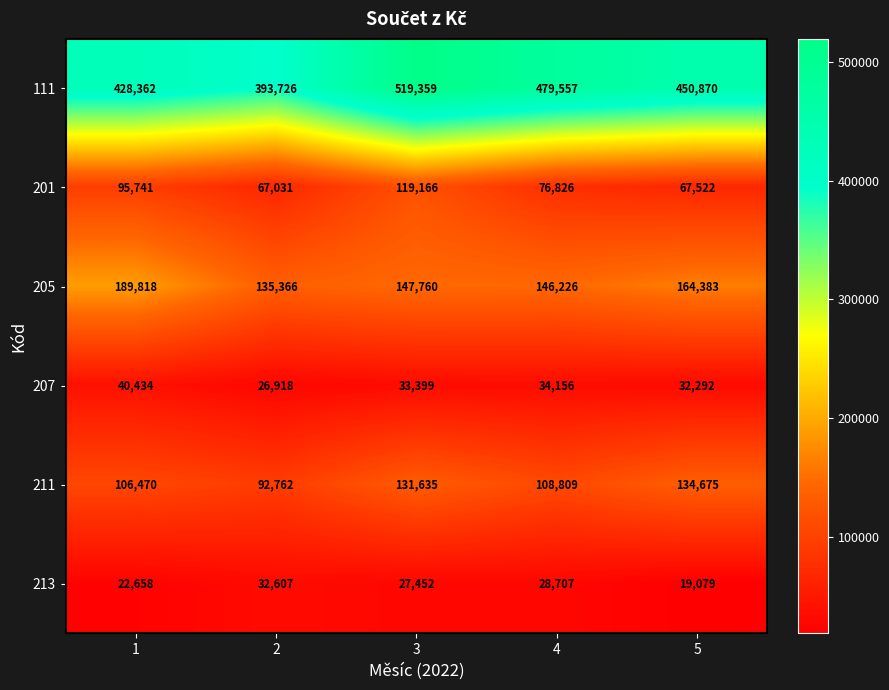

True or false: 211 has a value of 182130 at 4.

False